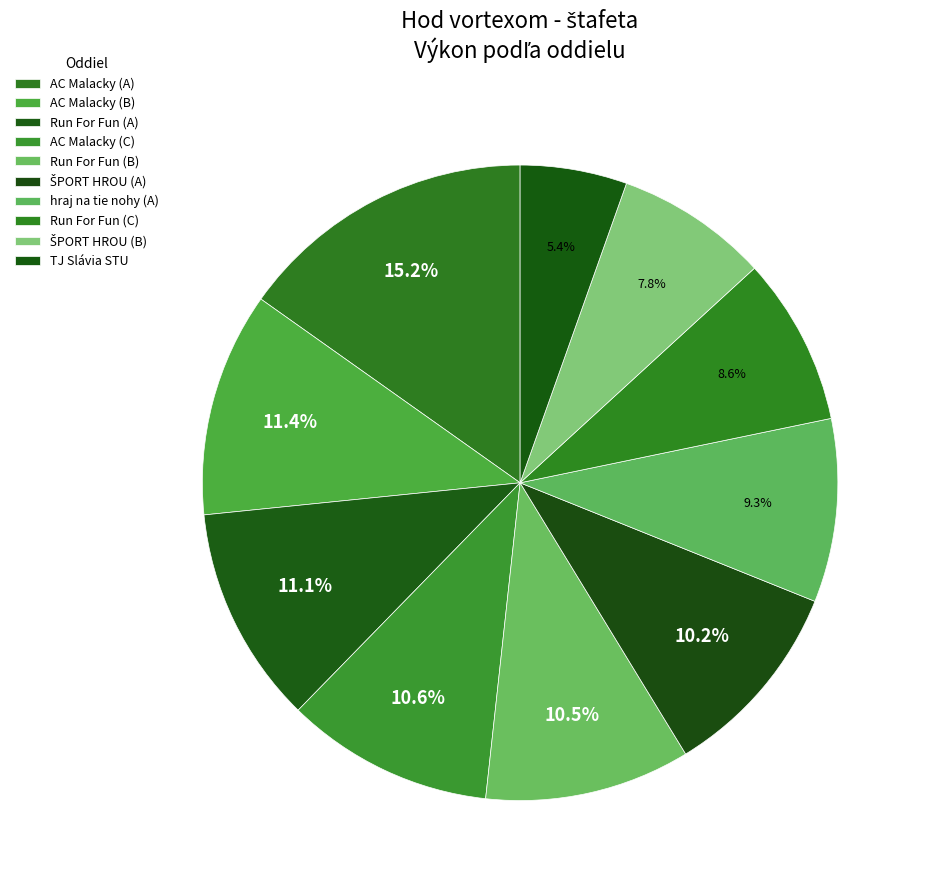

To the nearest percent, what is the difference between the Run For Fun (A) and hraj na tie nohy (A) slice percentages?

2%